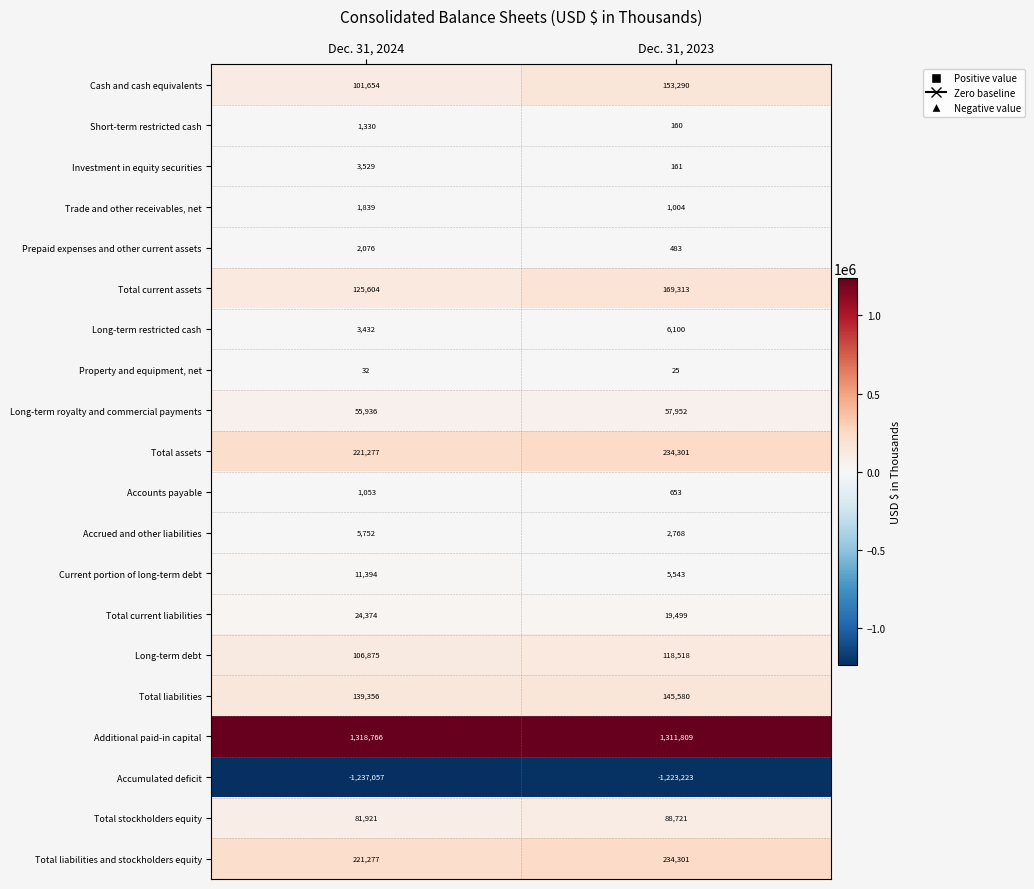

Read the Total current liabilities value at Dec. 31, 2024, to the nearest 10.

24370